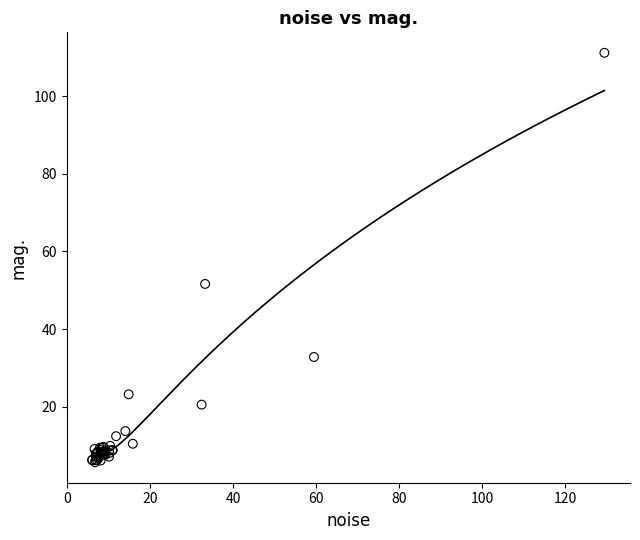

What Y value in the scatter plot is closest to 58?

51.6